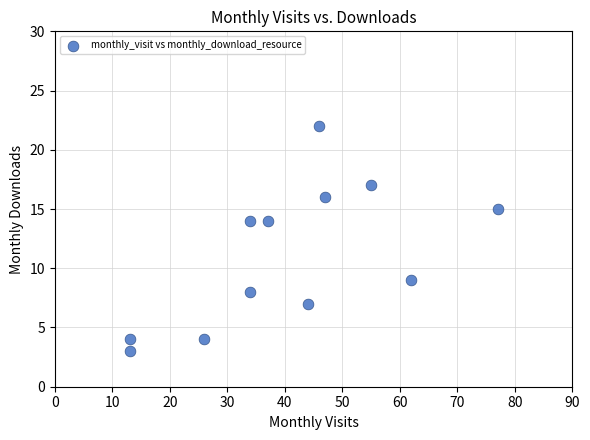

What is the range of X values (max minus min)?

64